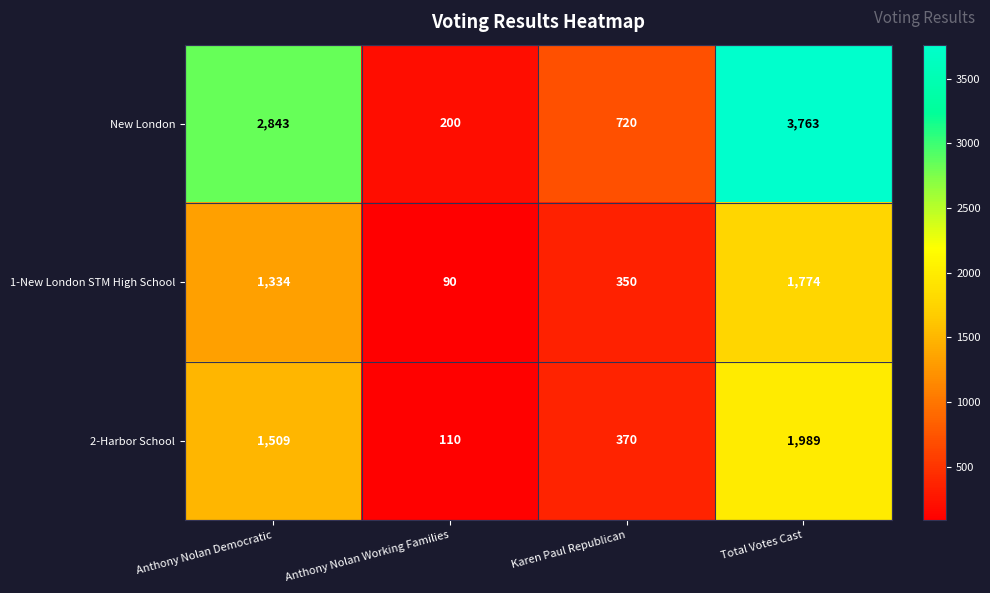

True or false: New London has a value of 930 at Total Votes Cast.

False